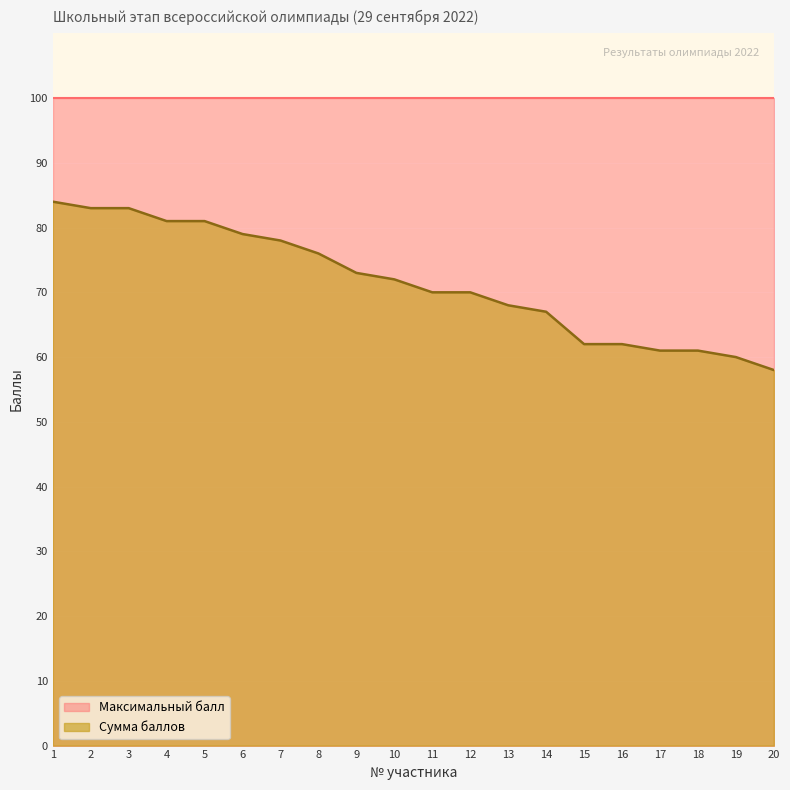

How many values are below 72?

10